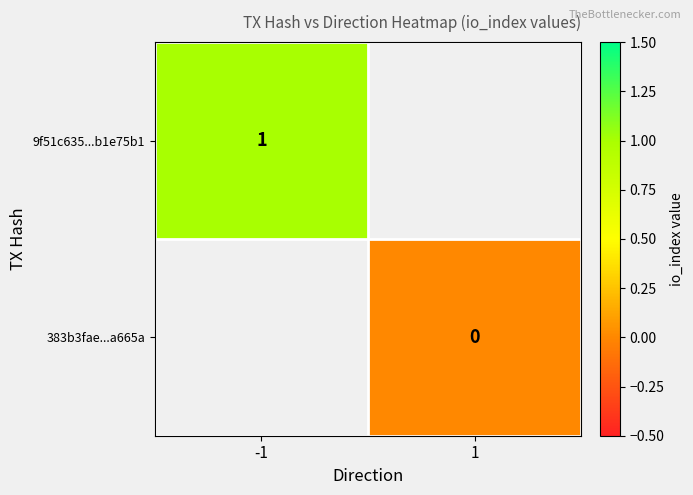

Is it true that 9f51c635...b1e75b1 equals 1 at -1?

True